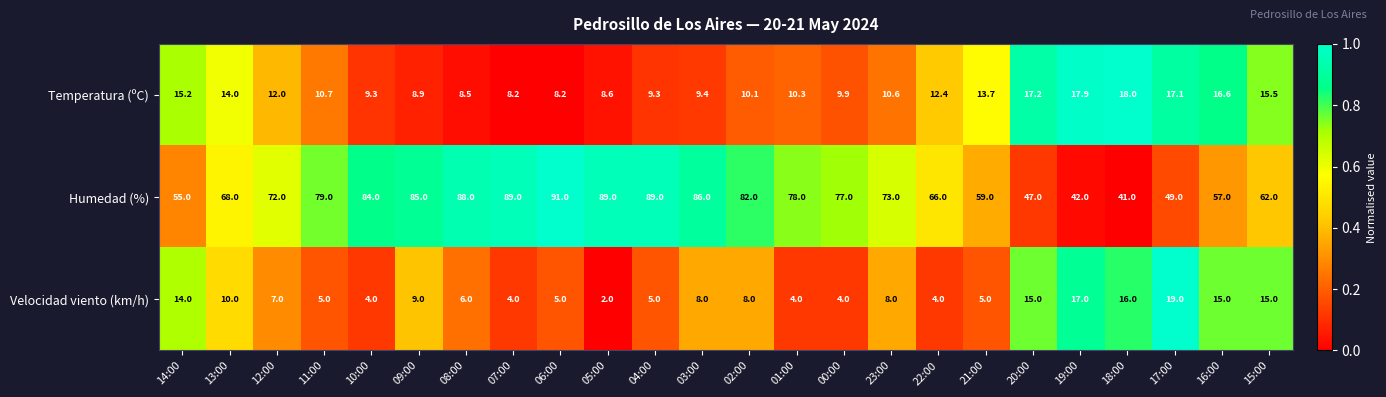

Which label corresponds to the smallest value in the chart?

05:00